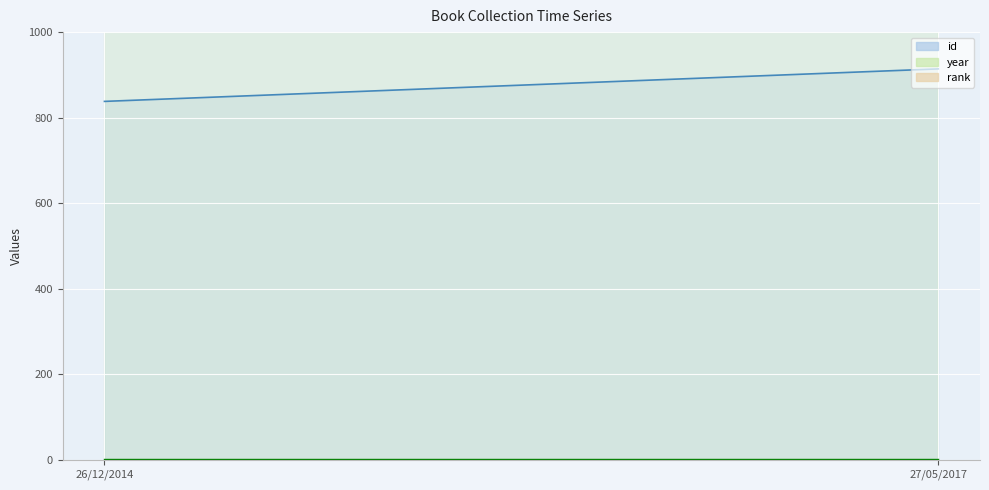

Reading left to right, extract all data points from this chart.

id: 838	914
year: 2014	2016
rank: 1	1